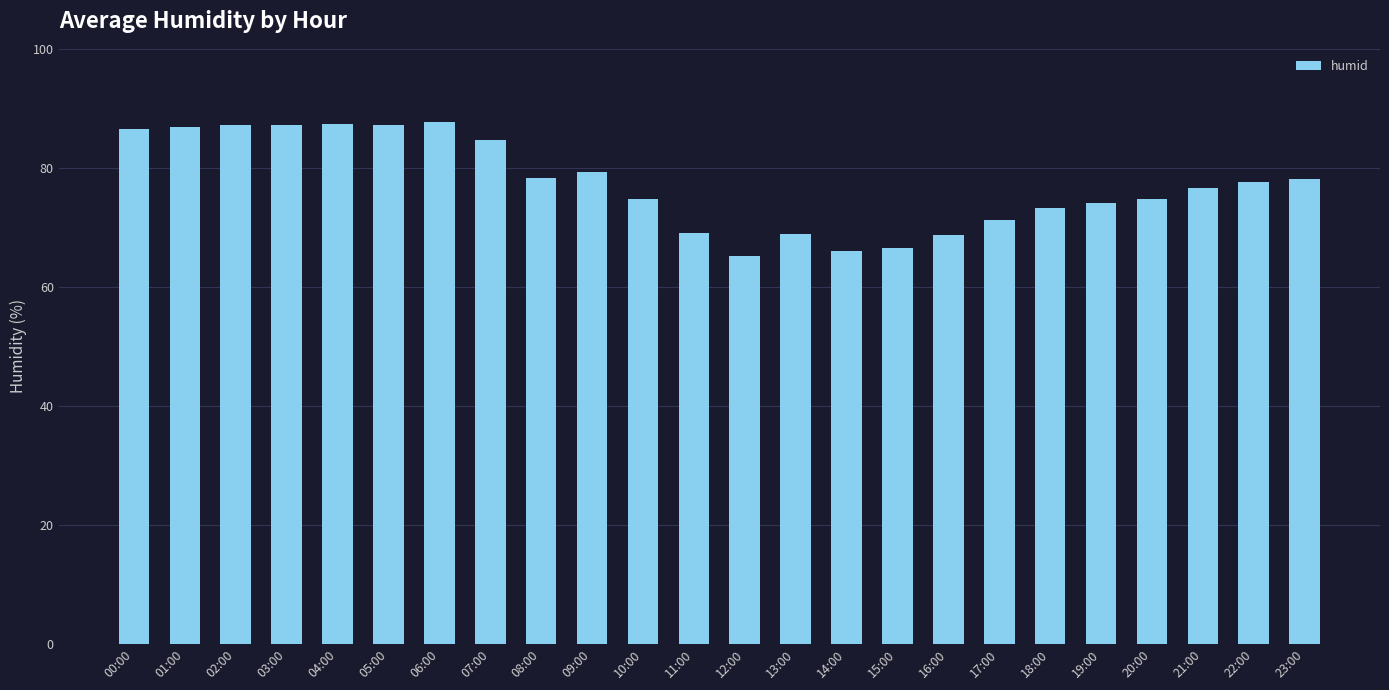

The chart shows a value of 74.8 at 20:00. True or false?

True